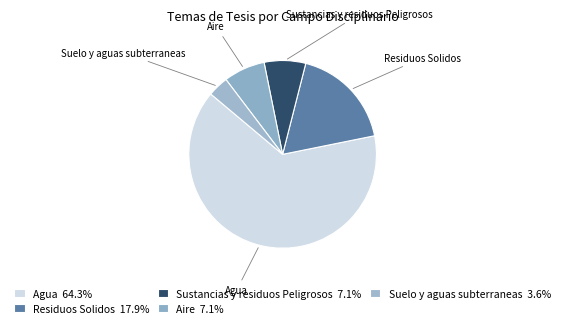

How many slices are in this pie chart?

5